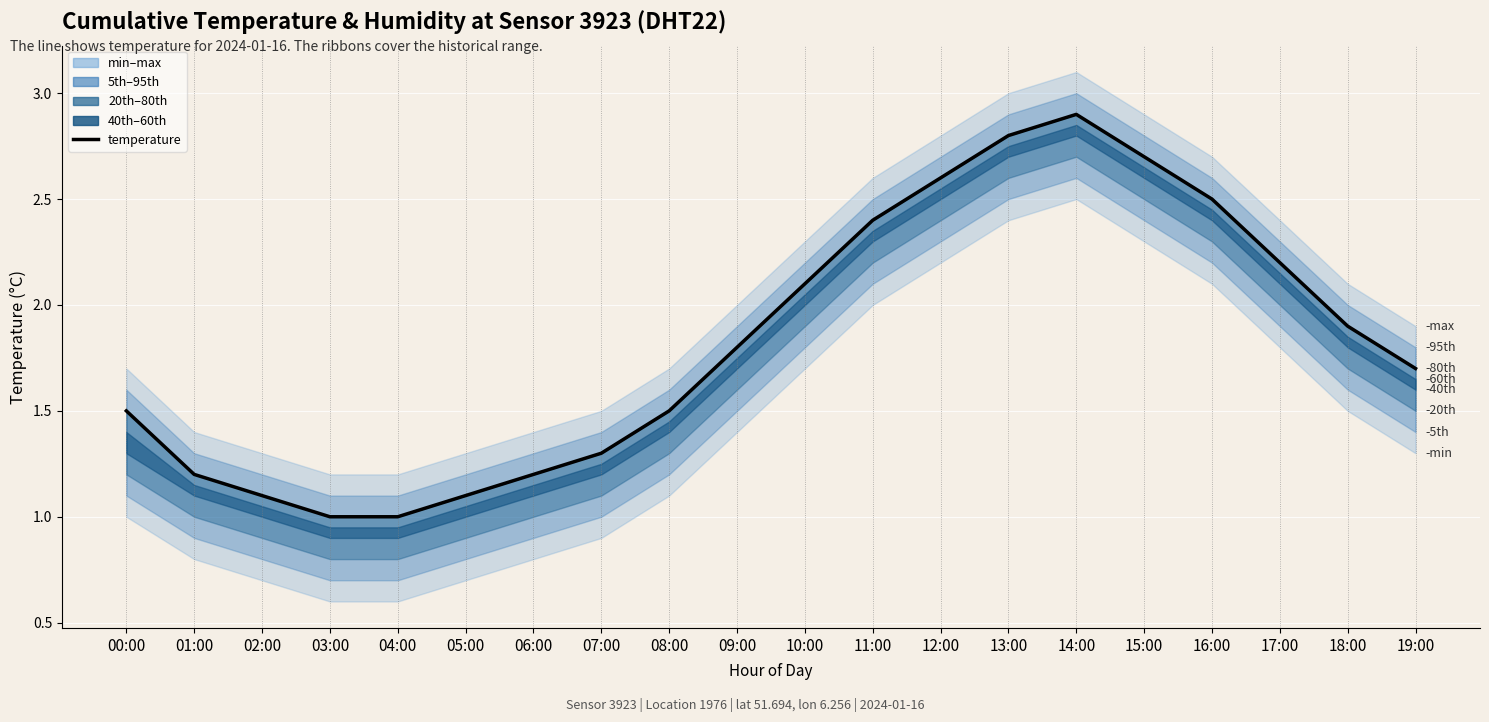

How many lines are shown in the chart?

1